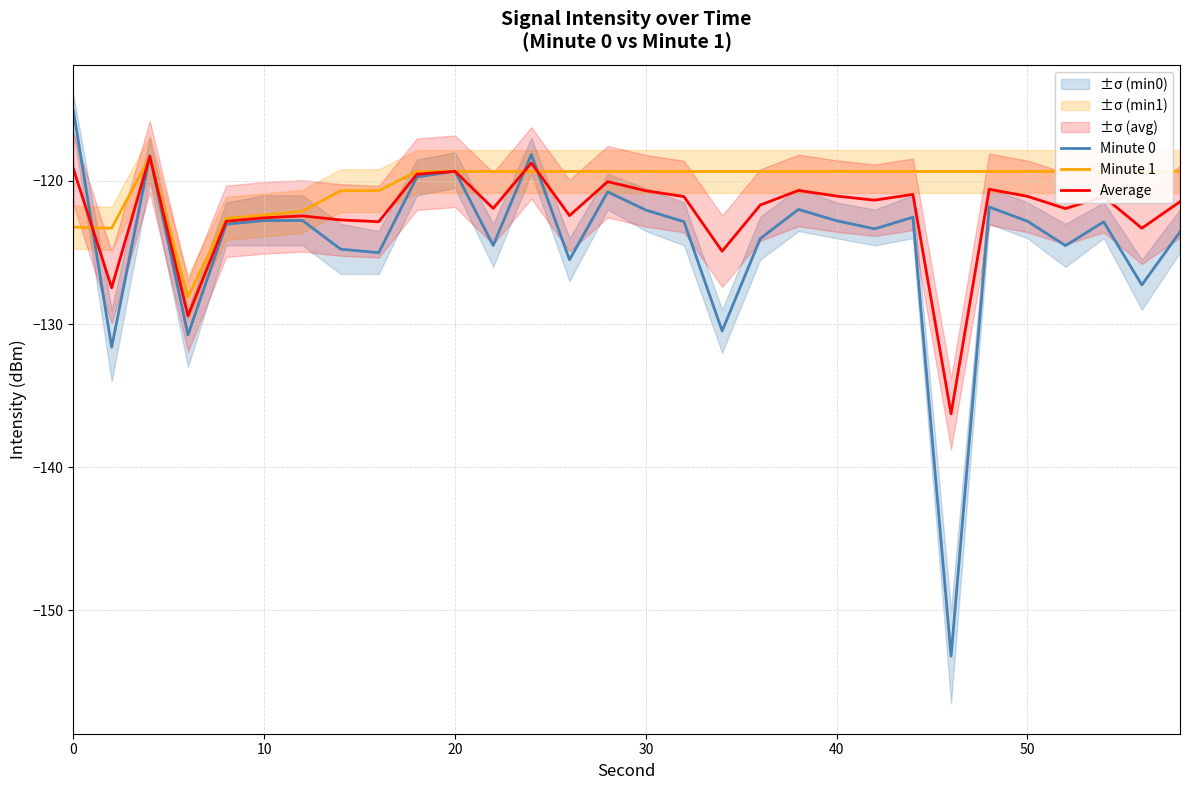

What are all the series names shown in the legend?

Minute 0, Minute 1, Average